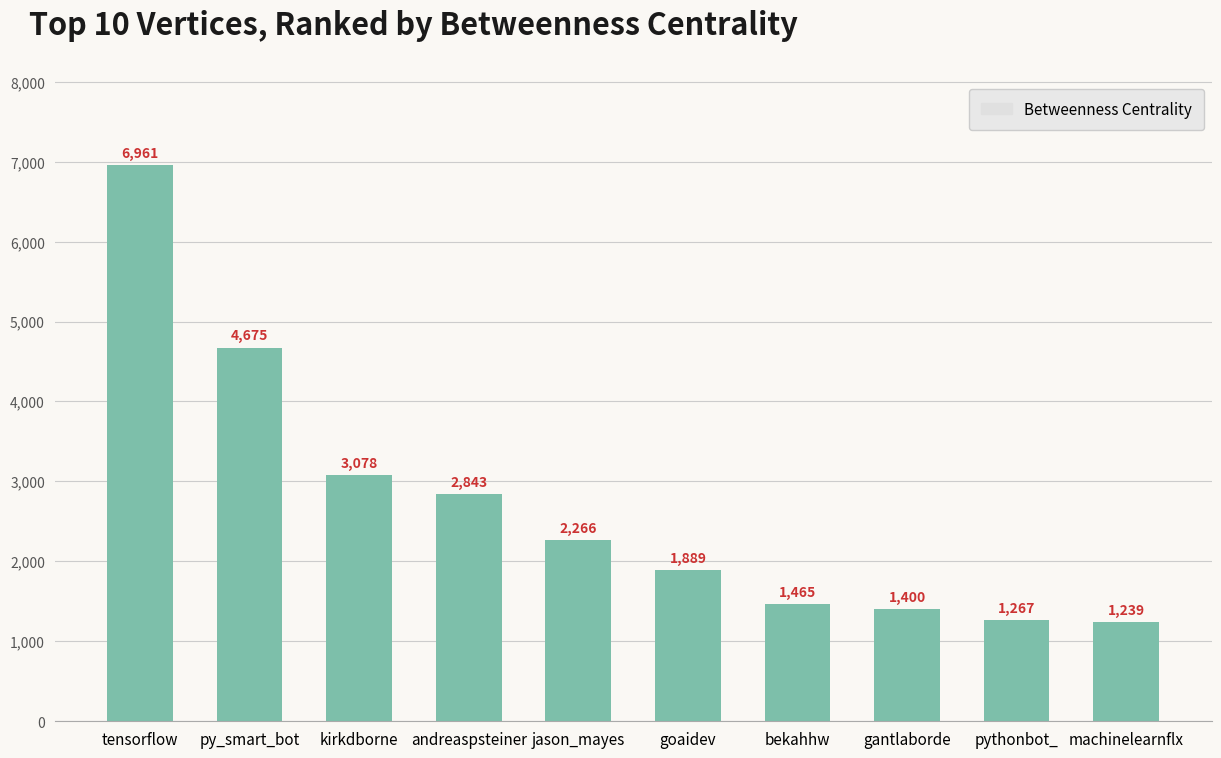

What is the change in value from tensorflow to andreaspsteiner?

-4117.9